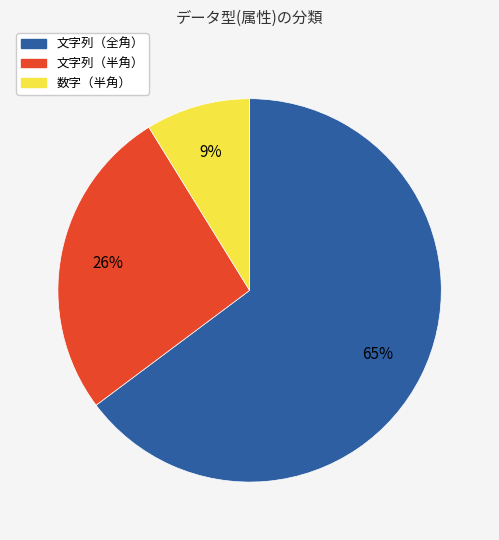

Which slice represents more than half of the pie?

文字列（全角）